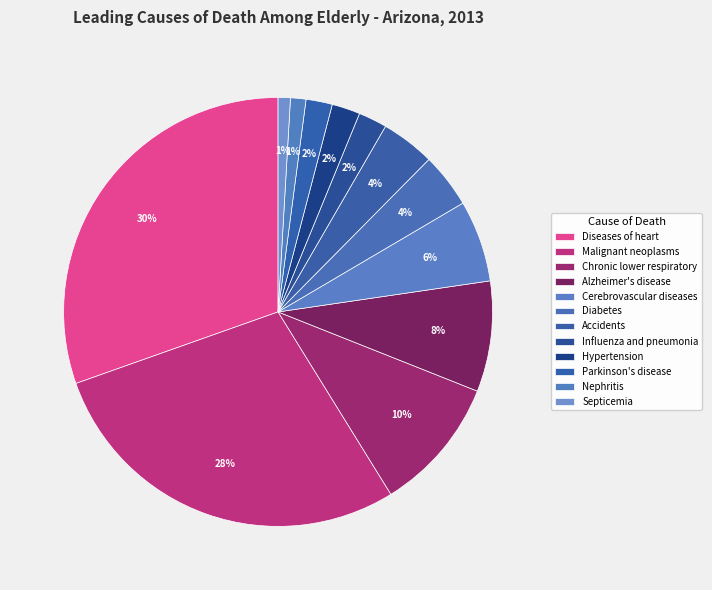

The Alzheimer's disease slice represents 8% of the pie. True or false?

True